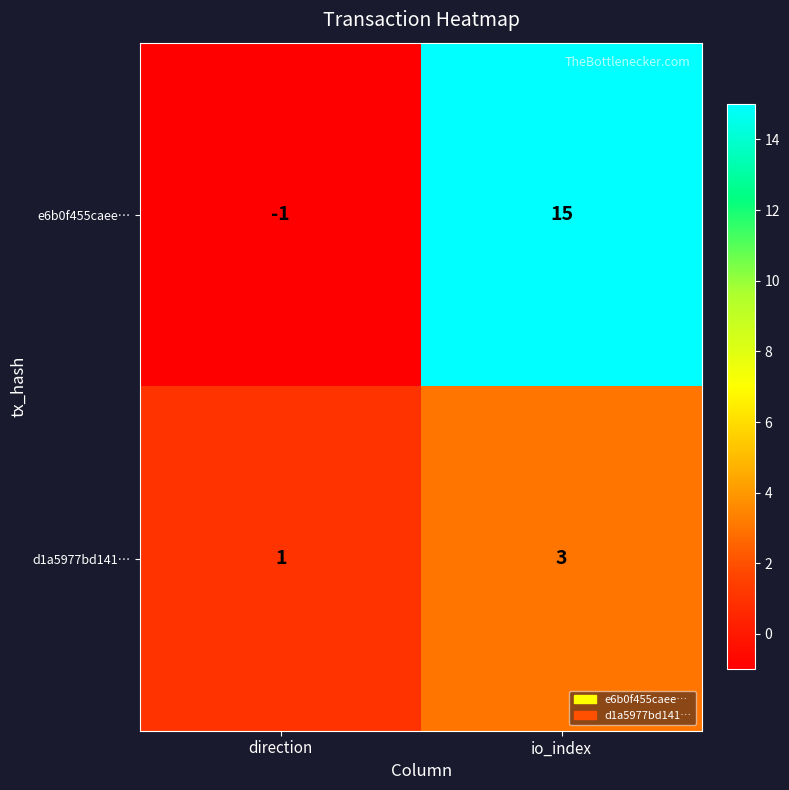

How many distinct data groups are displayed?

2